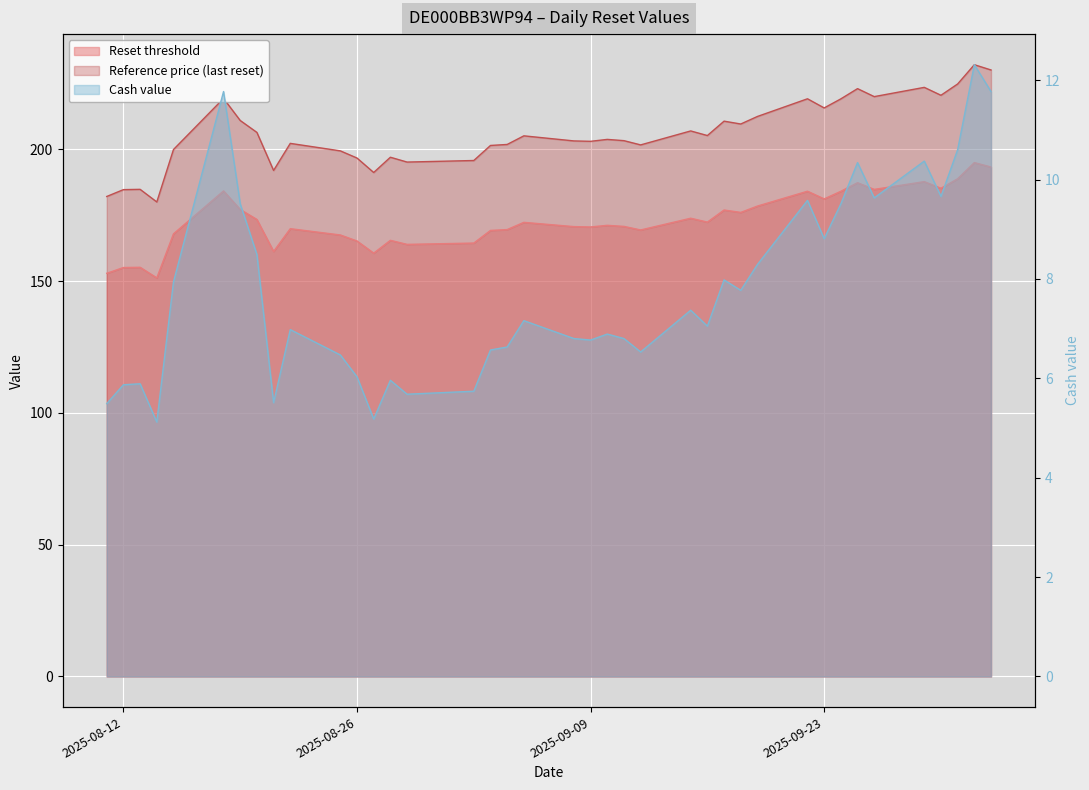

True or false: Reset threshold and Cash value cross at least once.

False